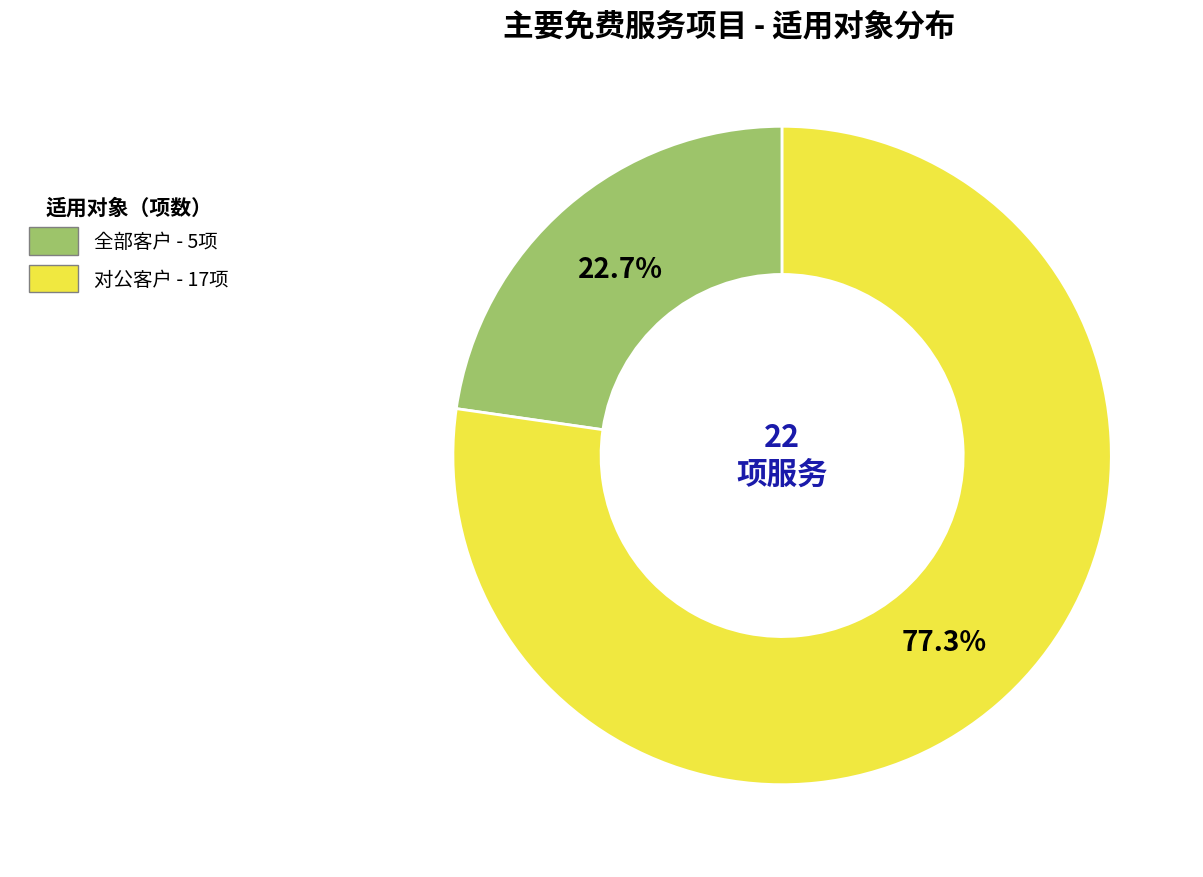

How much of the chart is everything except 对公客户?

22.7%